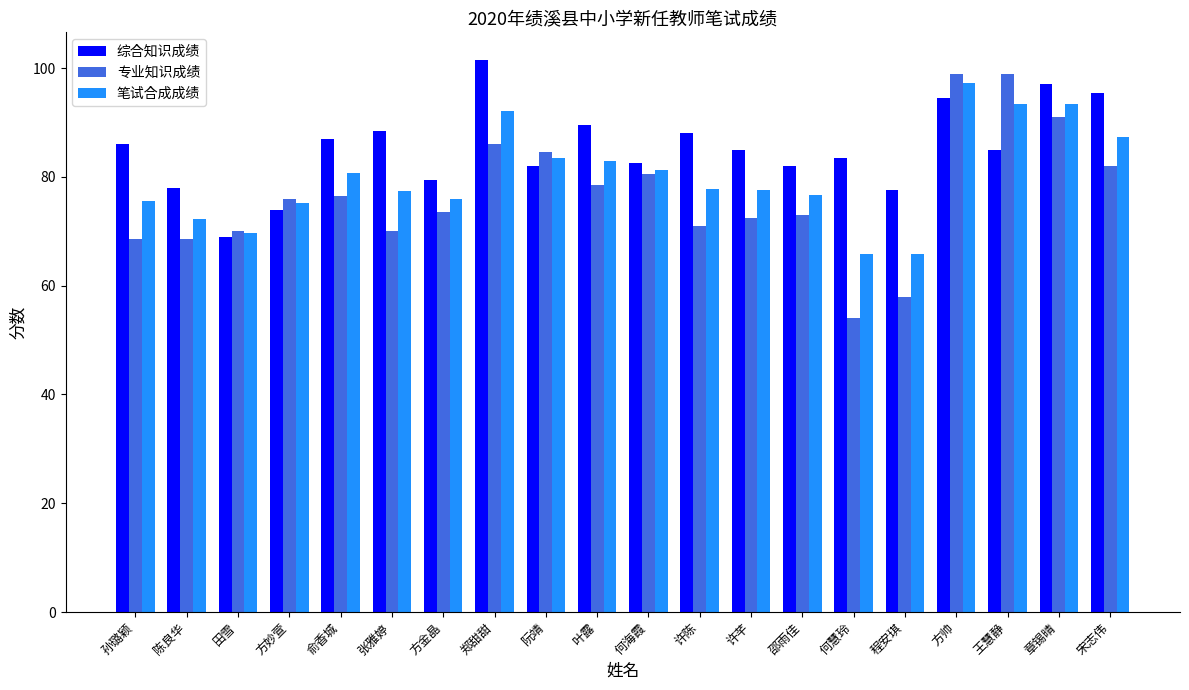

How many bars are there in total?

60